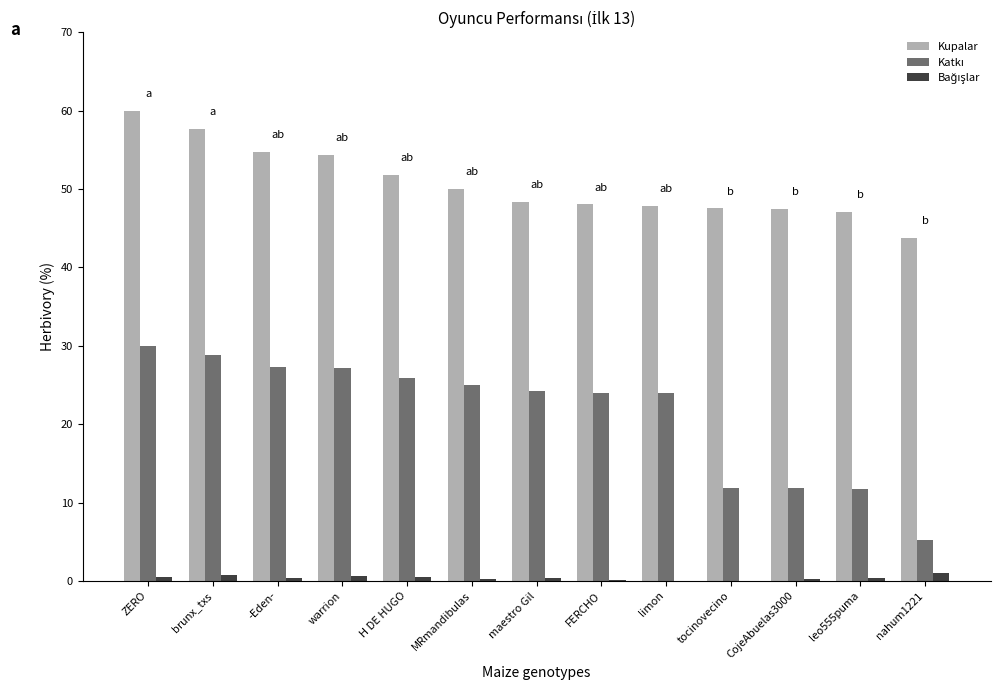

Between warrion and FERCHO, which series saw the biggest shift?

Kupalar